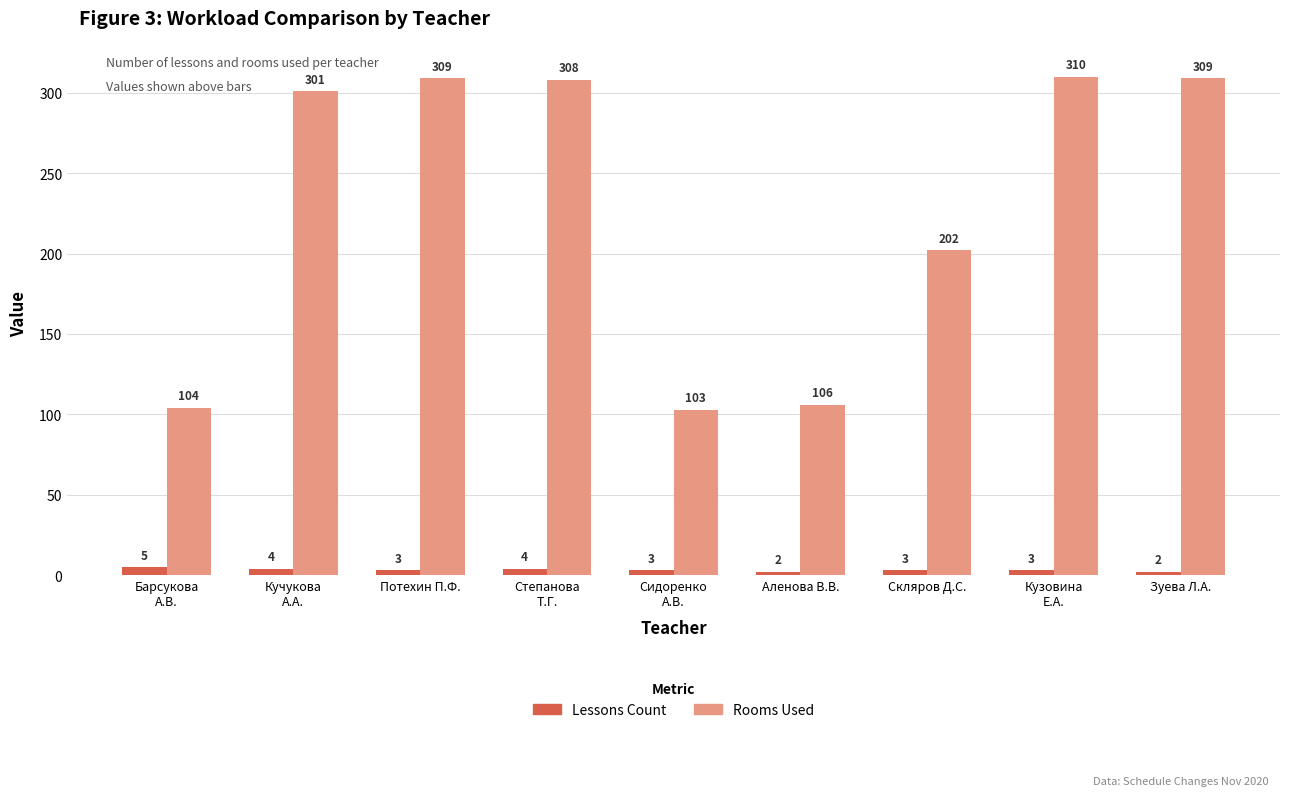

What is the difference between the maximum and minimum values in the Rooms Used series?

207